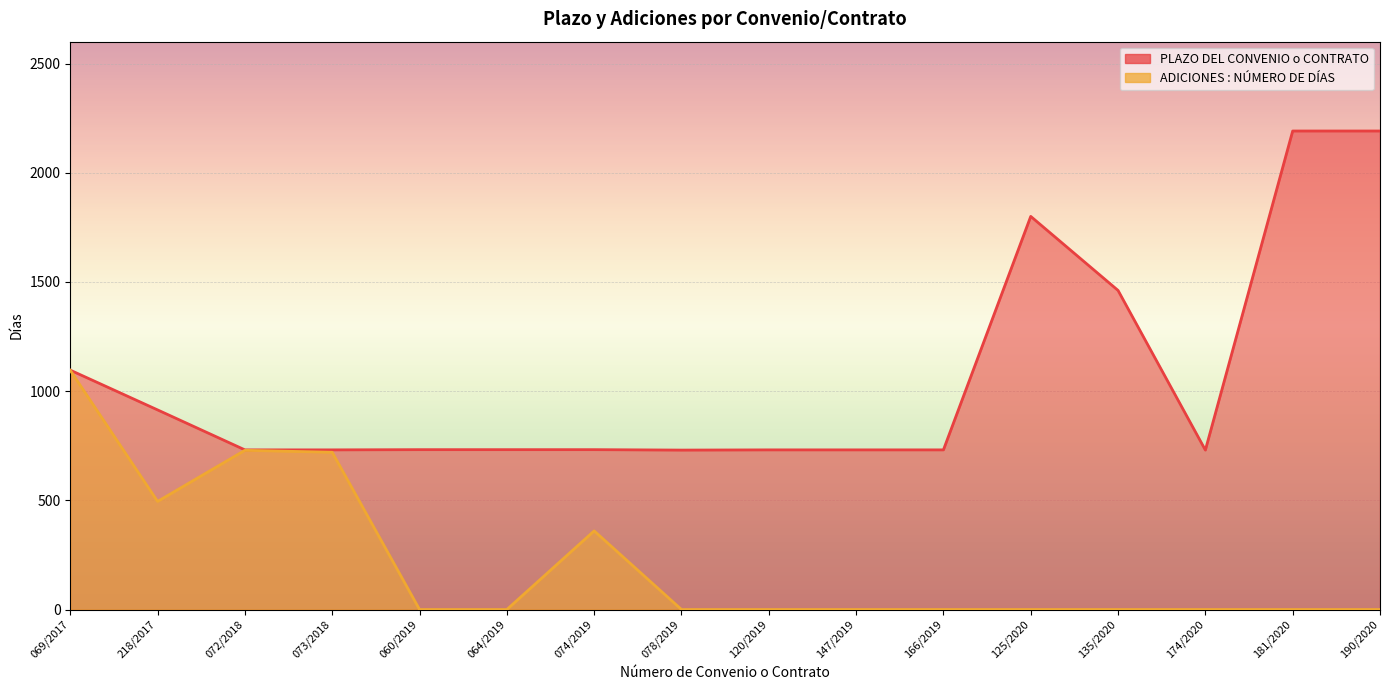

Reading right to left, what are all the values shown in this chart?

PLAZO DEL CONVENIO o CONTRATO: 190/2020=2191	181/2020=2191	174/2020=730	135/2020=1461	125/2020=1800	166/2019=731	147/2019=731	120/2019=731	078/2019=730	074/2019=732	064/2019=732	060/2019=732	073/2018=731	072/2018=731	218/2017=914	069/2017=1096
ADICIONES : NÚMERO DE DÍAS: 190/2020=0	181/2020=0	174/2020=0	135/2020=0	125/2020=0	166/2019=0	147/2019=0	120/2019=0	078/2019=0	074/2019=360	064/2019=0	060/2019=0	073/2018=720	072/2018=729	218/2017=495	069/2017=1095